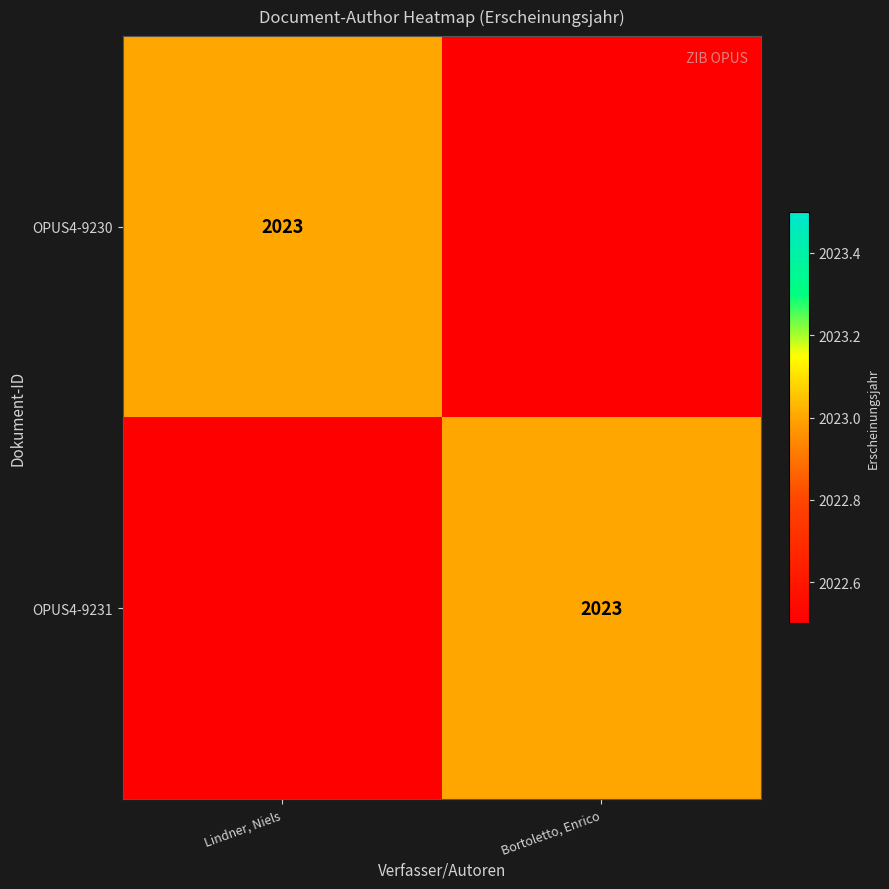

What is the total value across all series at Bortoletto, Enrico?

4045.5